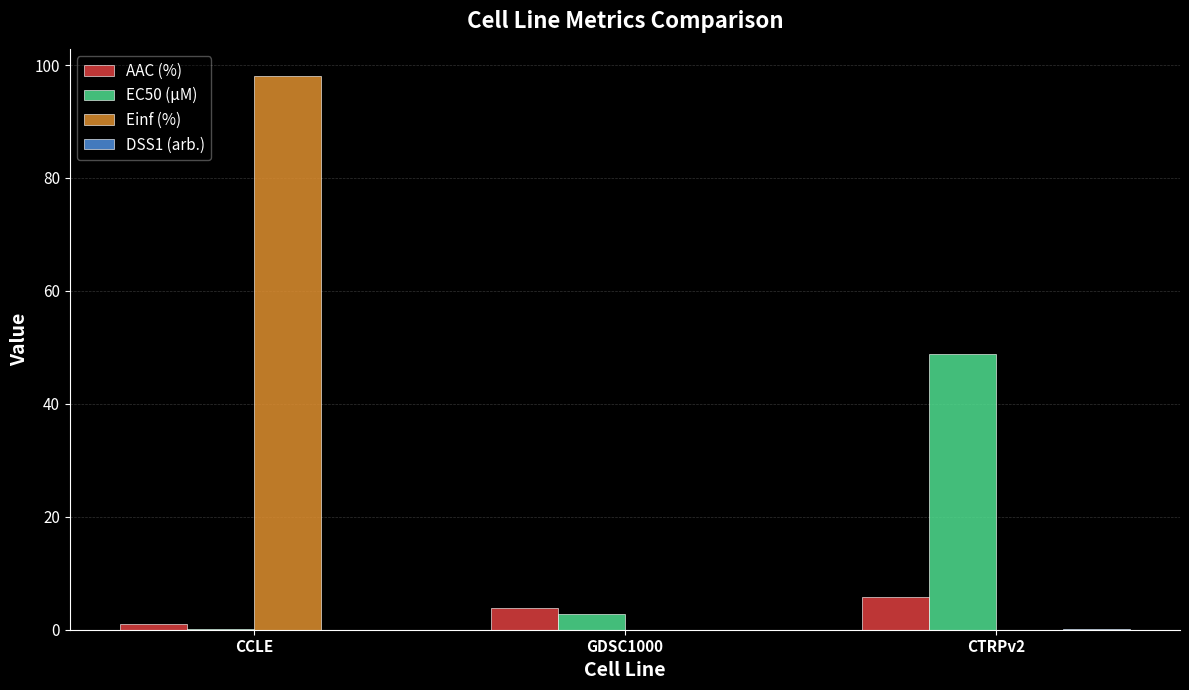

What is the sum of all Einf (%) values?

98.0